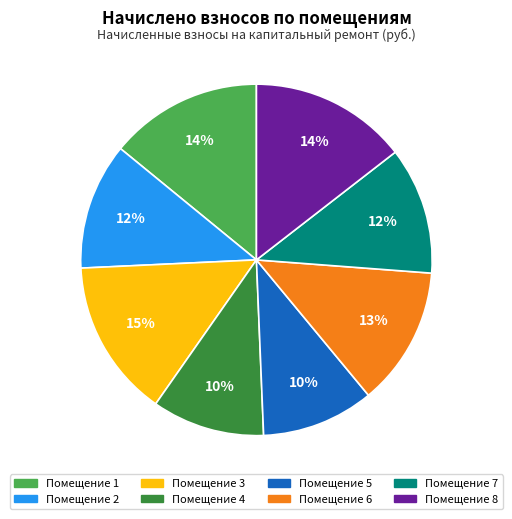

To the nearest percent, what is the average slice percentage?

12%